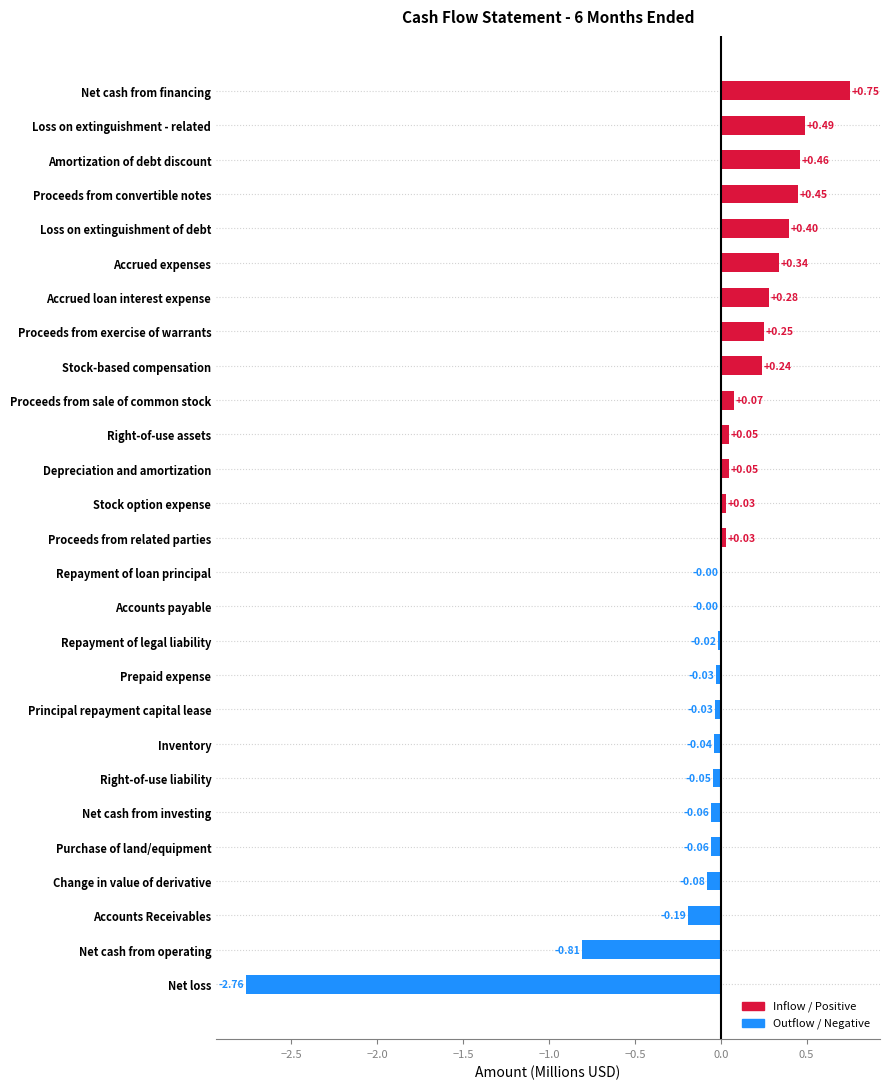

What is the change in value from Principal repayment capital lease to Stock-based compensation?

+0.3